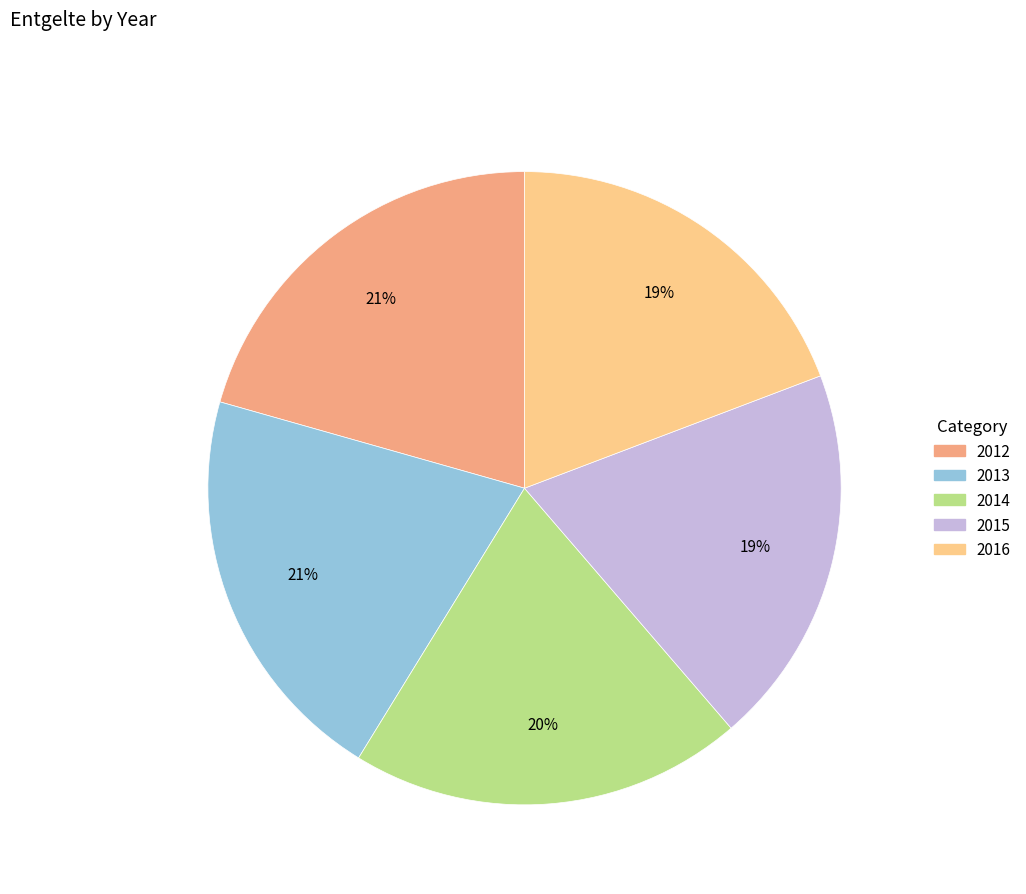

What percentage is the 2016 slice, to the nearest percent?

19%